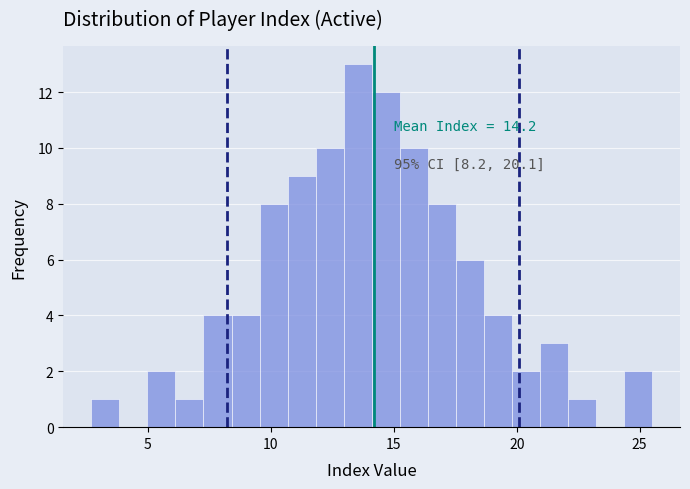

Read against the x-axis, roughly where is the centre of the tallest bar?

13.5